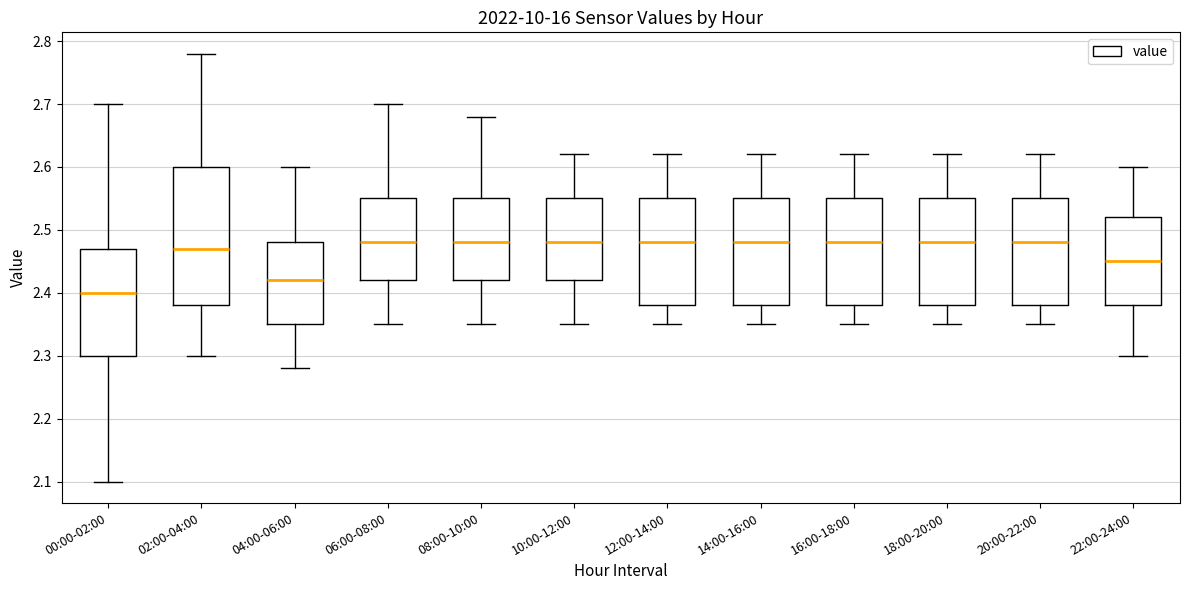

Which box is the tallest, from its lower edge to its upper edge?

02:00-04:00